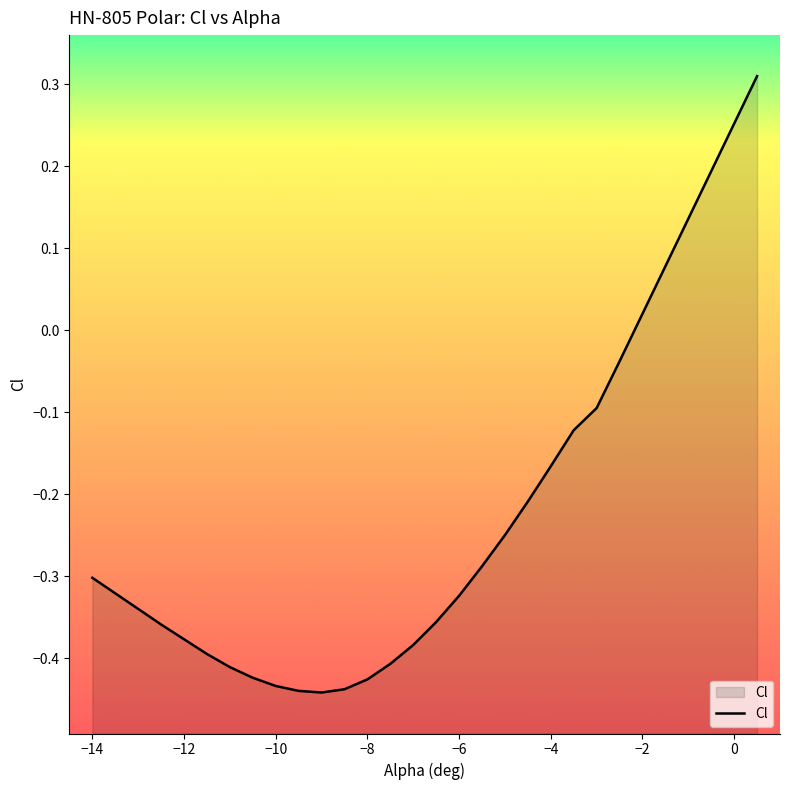

Is it true that the value at −14 is -0.3?

True